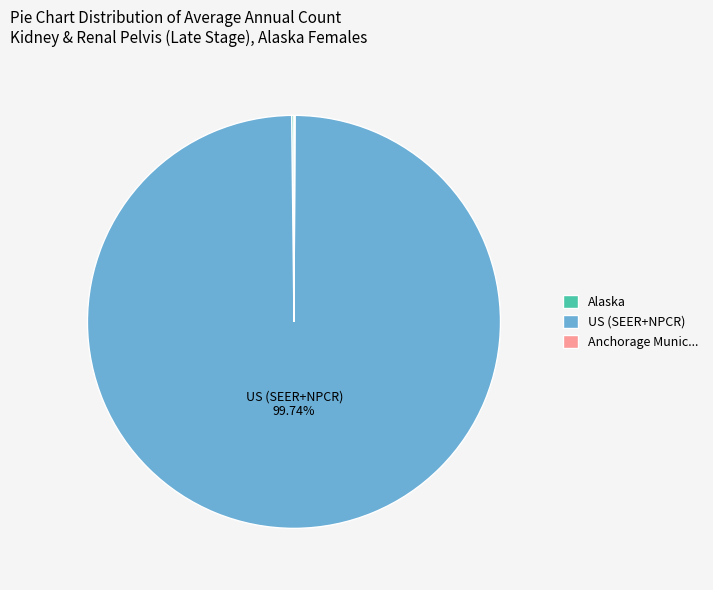

Which category has the biggest portion of the pie?

US (SEER+NPCR)